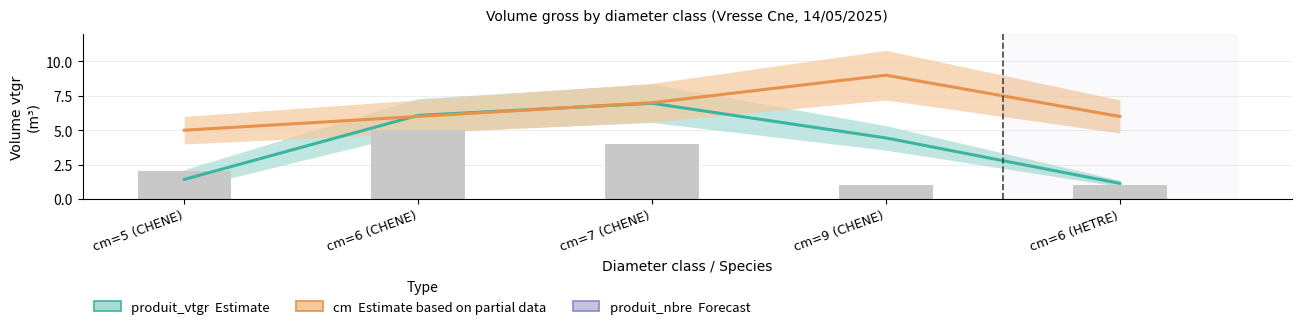

Reading left to right, what are all the values shown in this chart?

produit_vtgr (Estimate): 1.4	6.1	7.0	4.4	1.1
cm (Estimate based on partial data): 5.0	6.0	7.0	9.0	6.0
produit_nbre: 2.0	5.0	4.0	1.0	1.0